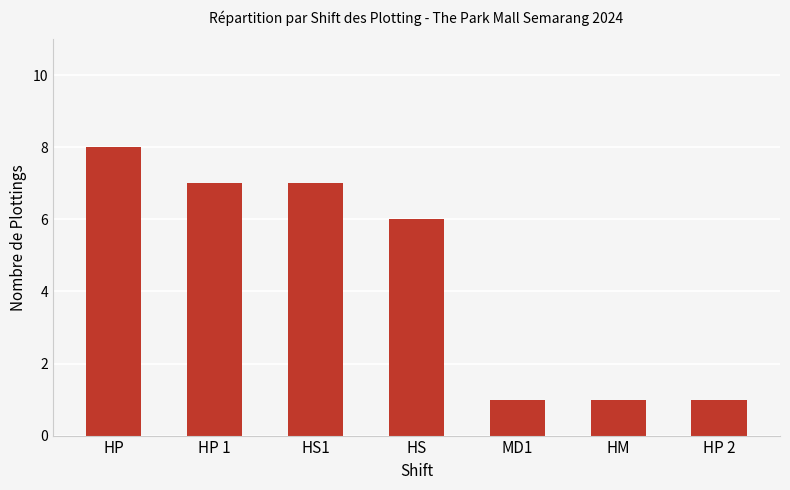

What is the difference between the maximum and minimum values?

7